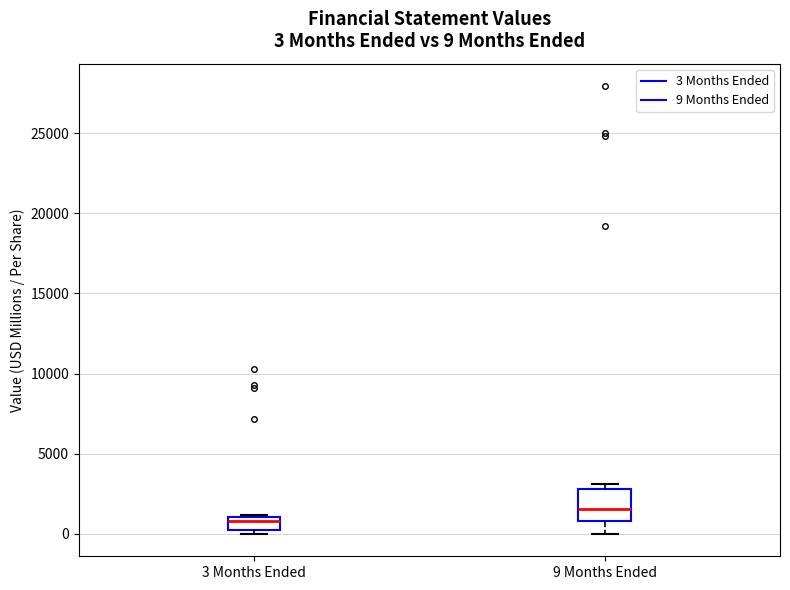

Comparing the boxes themselves (not the whiskers), which one is the tallest?

9 Months Ended